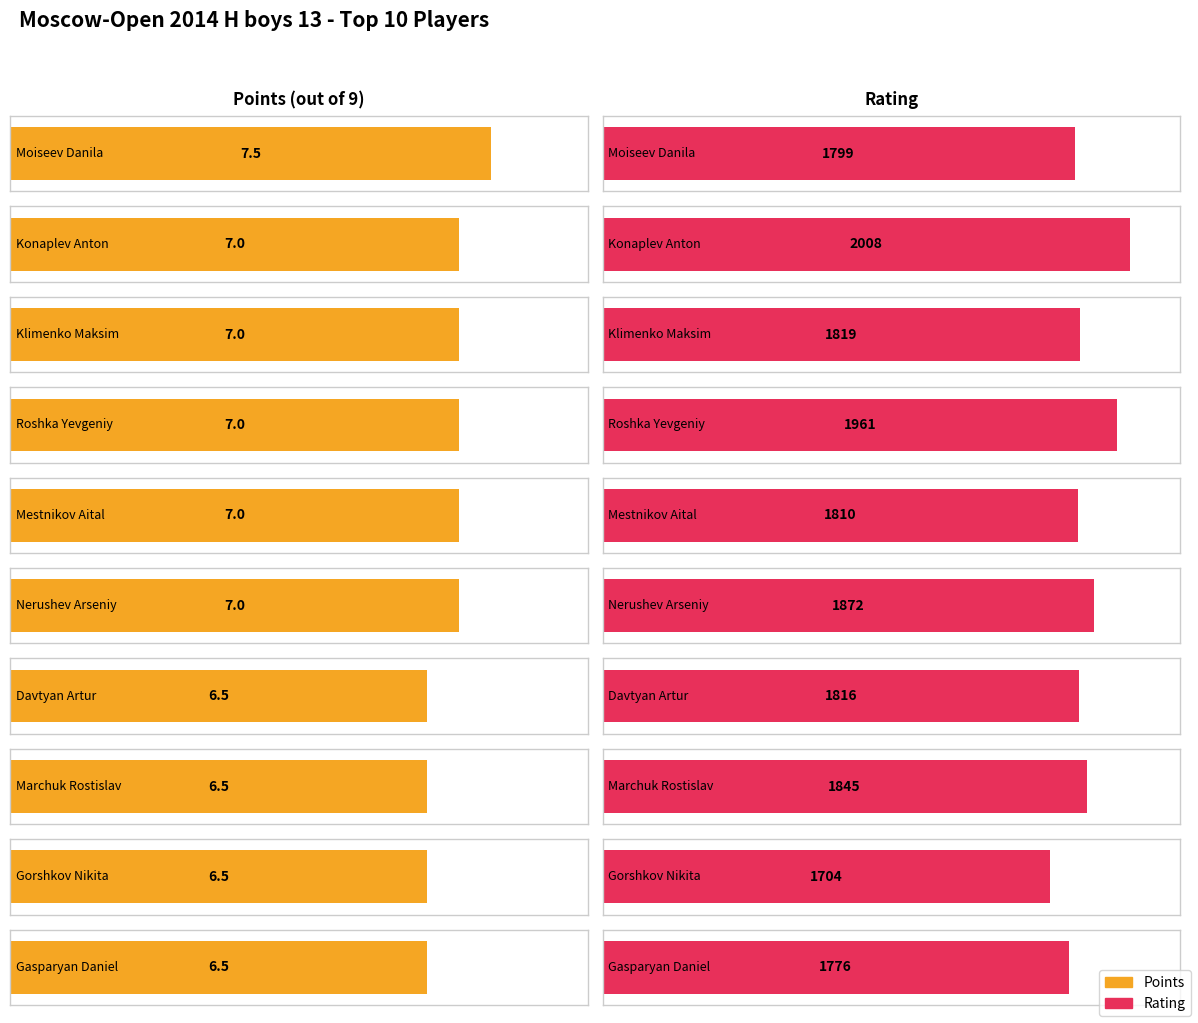

Reading left to right, list all the values displayed in this chart.

Points: Moiseev Danila=7.5	Konaplev Anton=7.0	Klimenko Maksim=7.0	Roshka Yevgeniy=7.0	Mestnikov Aital=7.0	Nerushev Arseniy=7.0	Davtyan Artur=6.5	Marchuk Rostislav=6.5	Gorshkov Nikita=6.5	Gasparyan Daniel=6.5
Rating: Moiseev Danila=1799.0	Konaplev Anton=2008.0	Klimenko Maksim=1819.0	Roshka Yevgeniy=1961.0	Mestnikov Aital=1810.0	Nerushev Arseniy=1872.0	Davtyan Artur=1816.0	Marchuk Rostislav=1845.0	Gorshkov Nikita=1704.0	Gasparyan Daniel=1776.0